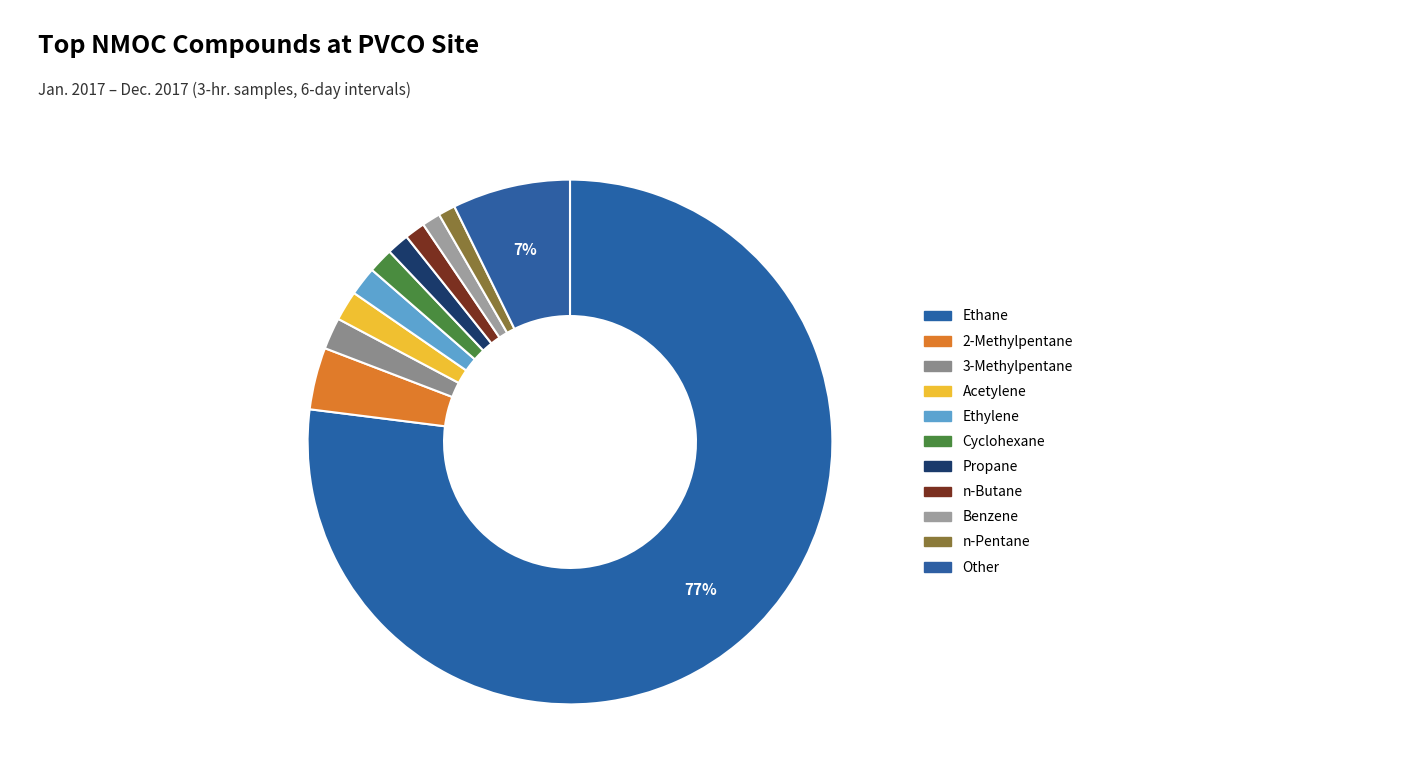

Is there a majority slice in this chart?

Yes